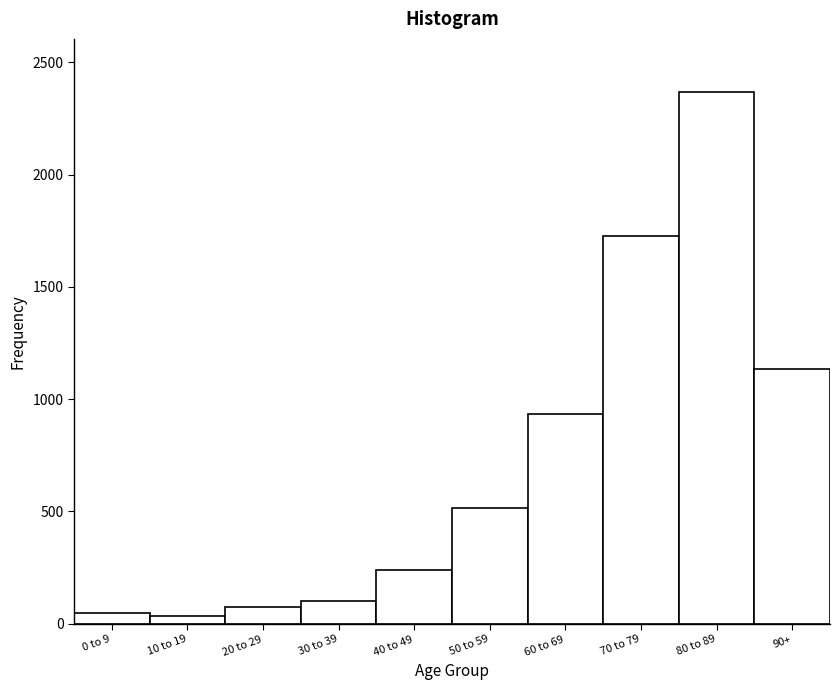

Reading right to left, transcribe all the data shown in this chart.

90+=1134	80 to 89=2368	70 to 79=1727	60 to 69=932	50 to 59=513	40 to 49=241	30 to 39=99	20 to 29=74	10 to 19=34	0 to 9=48